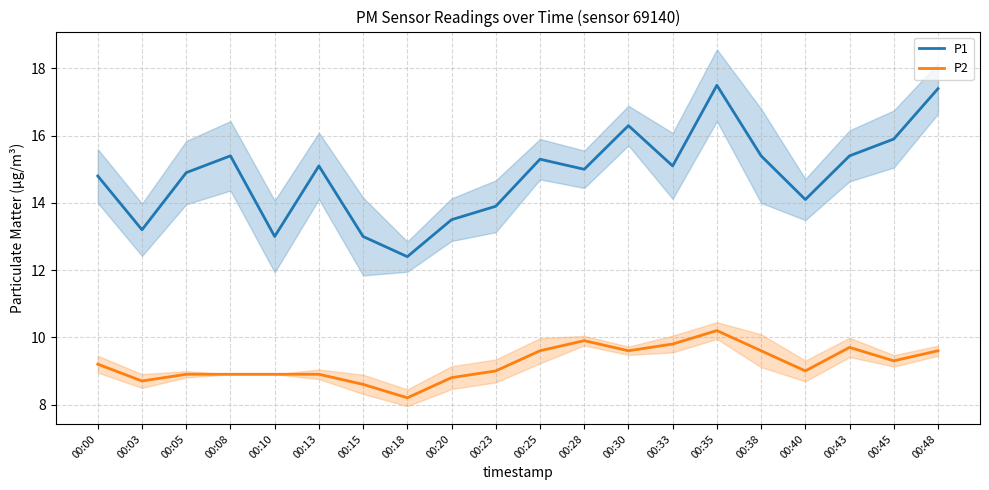

How many data points does each series have?

20